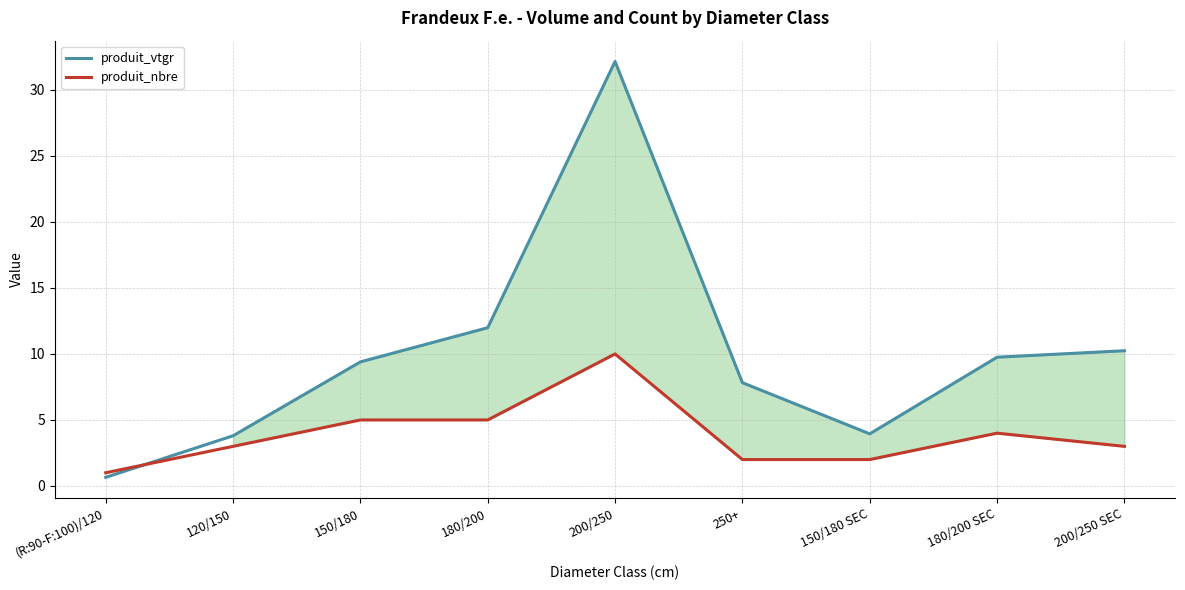

At which label is produit_vtgr closest to 16?

180/200